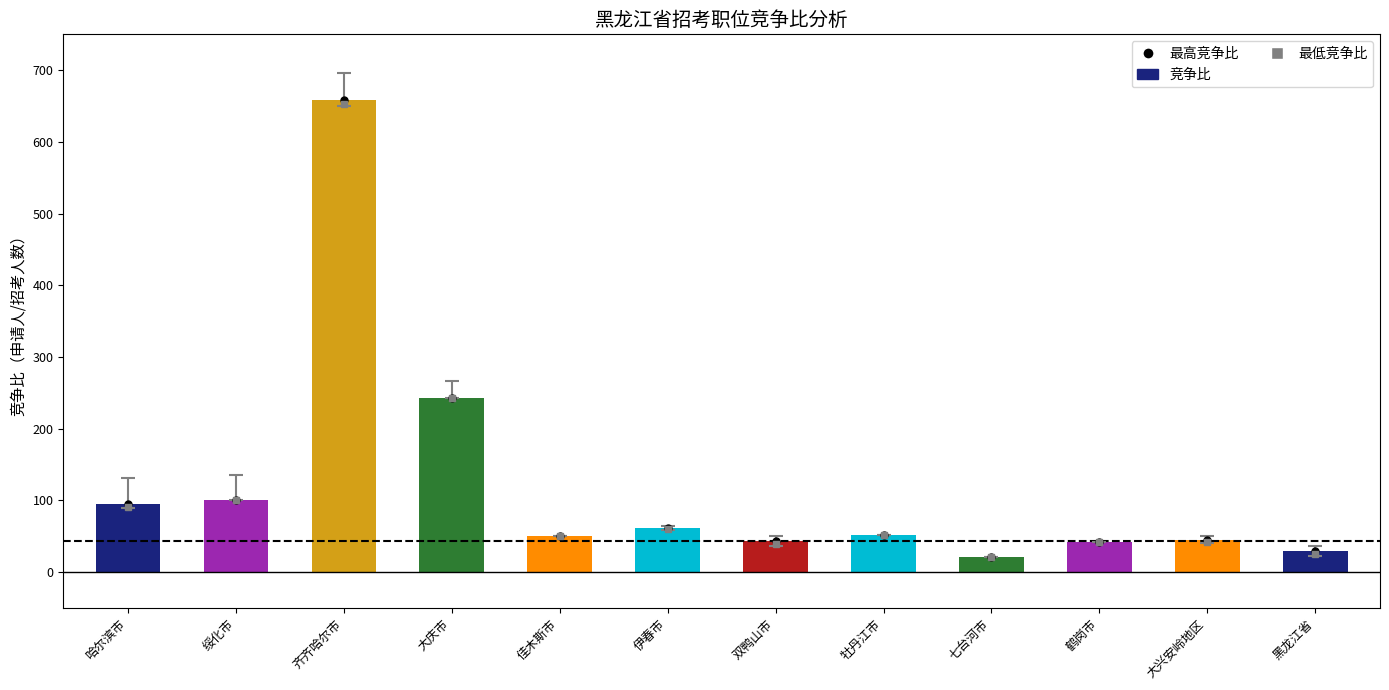

What is the approximate value of 竞争比 at 齐齐哈尔市?

659.0